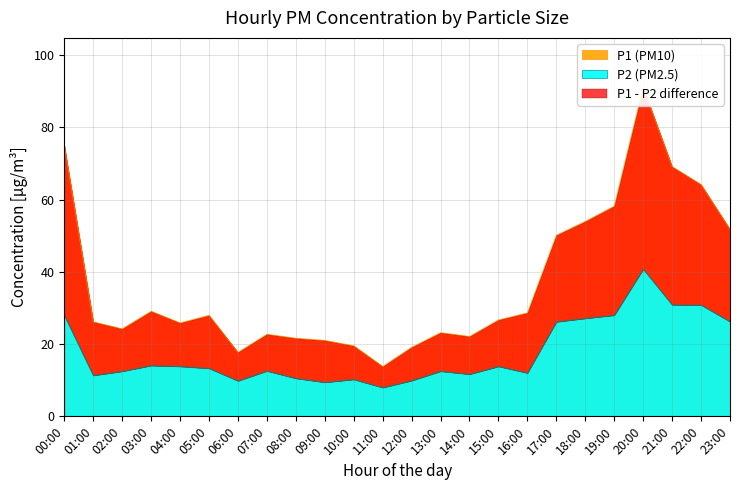

What is the highest value of the P2 (PM2.5) series?

40.8